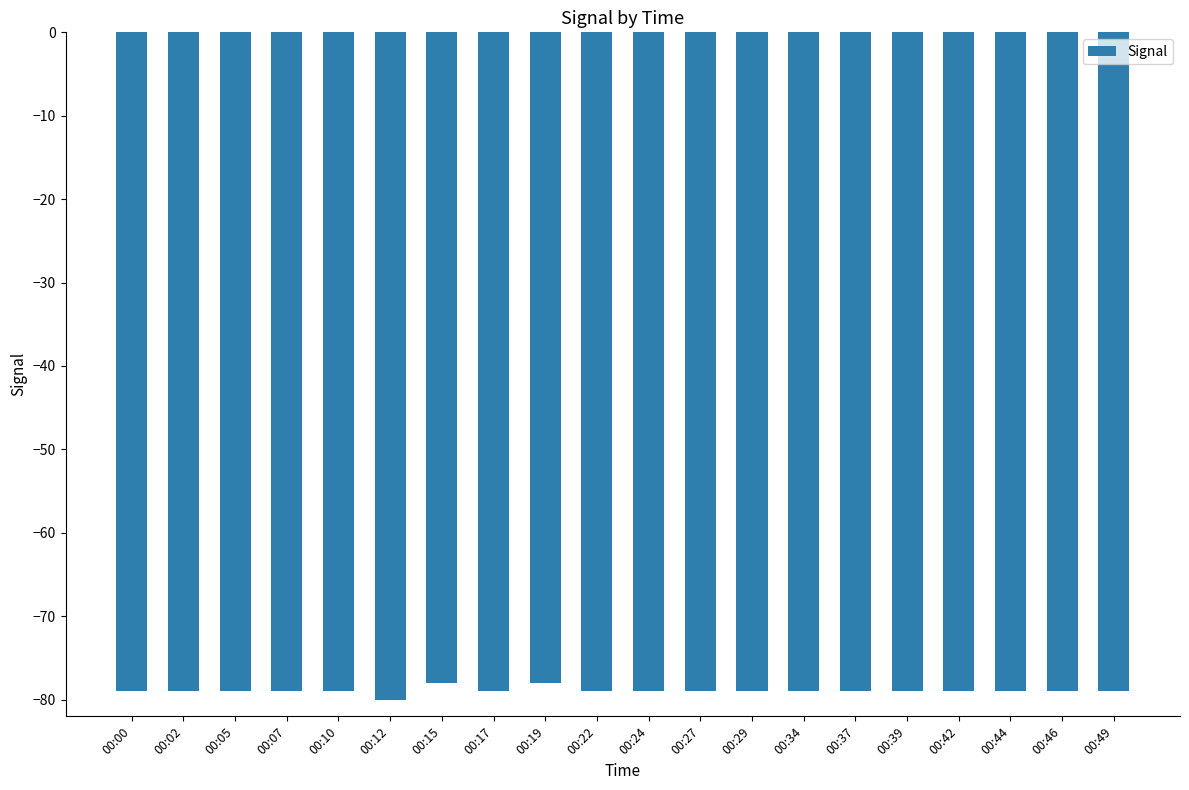

What is the approximate value at 00:46?

-79